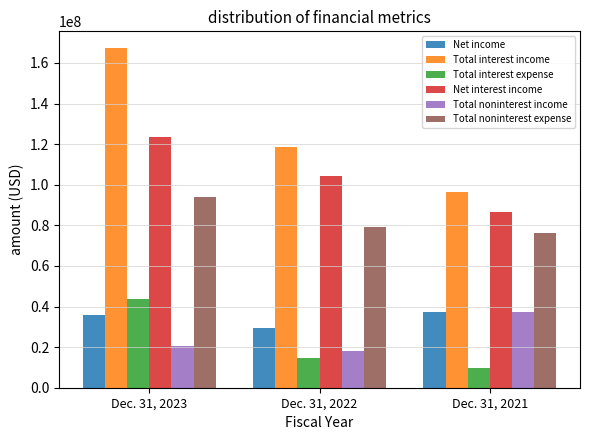

Reading left to right, transcribe all the data shown in this chart.

Net income: Dec. 31, 2023=36053000	Dec. 31, 2022=29649000	Dec. 31, 2021=37412000
Total interest income: Dec. 31, 2023=167192000	Dec. 31, 2022=118694000	Dec. 31, 2021=96374000
Total interest expense: Dec. 31, 2023=43889000	Dec. 31, 2022=14414000	Dec. 31, 2021=9725000
Net interest income: Dec. 31, 2023=123303000	Dec. 31, 2022=104280000	Dec. 31, 2021=86649000
Total noninterest income: Dec. 31, 2023=20490000	Dec. 31, 2022=18108000	Dec. 31, 2021=37513000
Total noninterest expense: Dec. 31, 2023=93747000	Dec. 31, 2022=79183000	Dec. 31, 2021=76242000